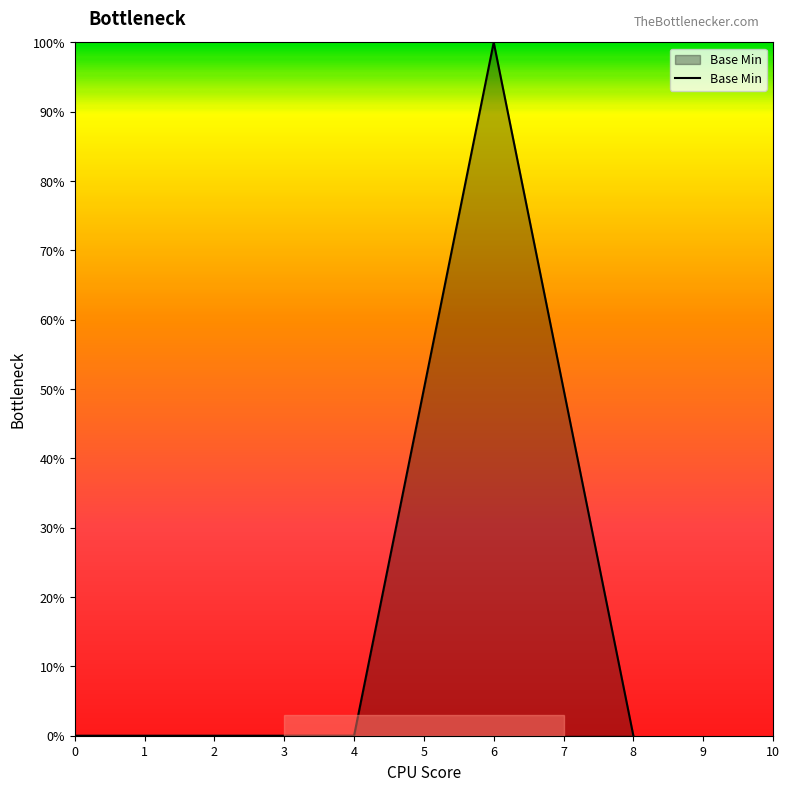

True or false: there are more than 0 points higher than both neighbors.

True